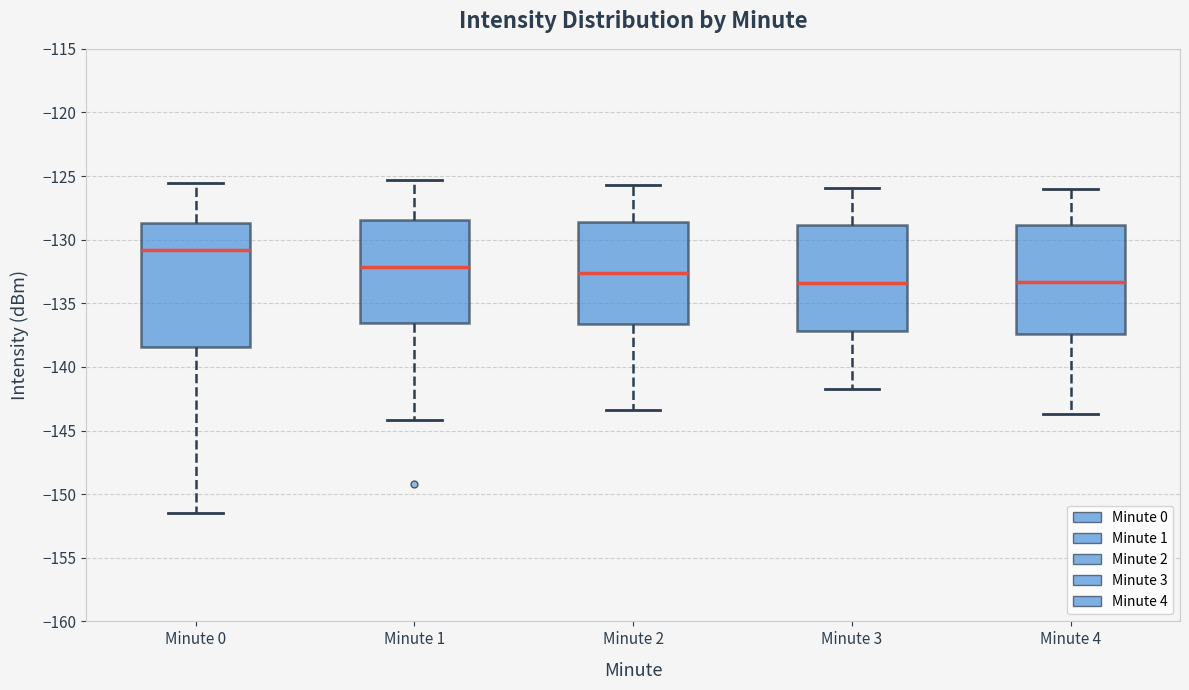

Where is the upper edge of the box for Minute 0 on the y-axis? The values are not printed on the chart, so give them approximately, as read against the axis.

-128.5